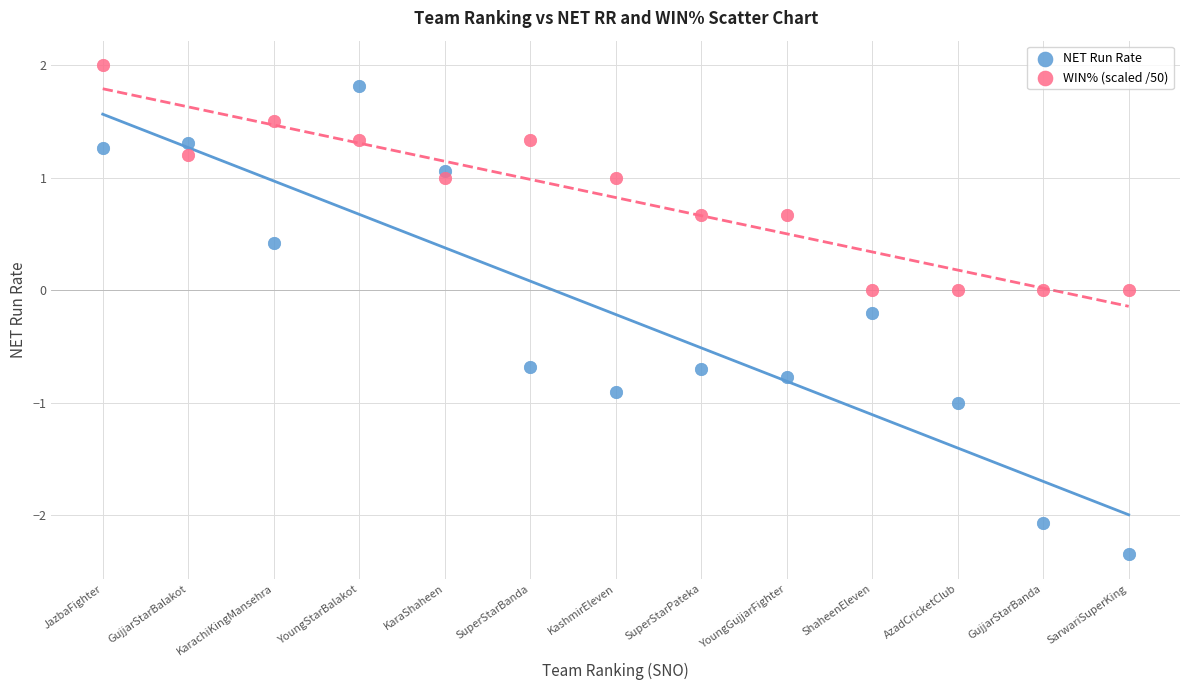

Which series reaches the maximum Y coordinate?

WIN% (scaled /50)